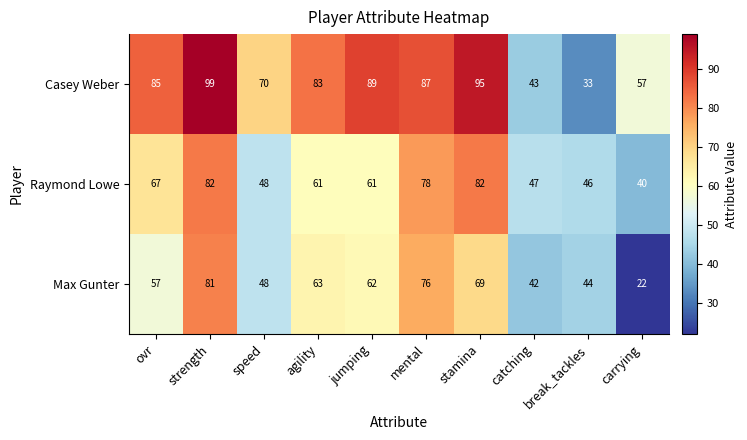

Rank the series by their maximum value, from lowest to highest.

Max Gunter, Raymond Lowe, Casey Weber